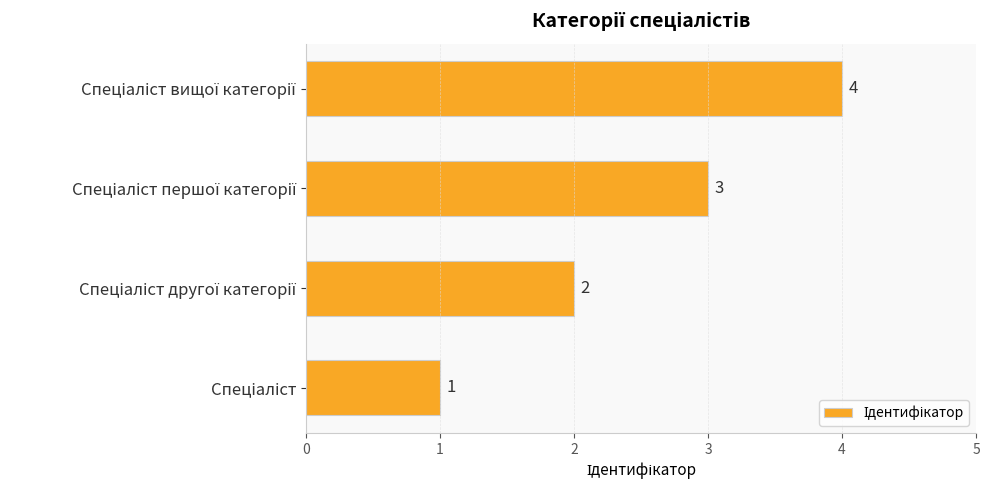

What is the maximum value shown in the chart?

4